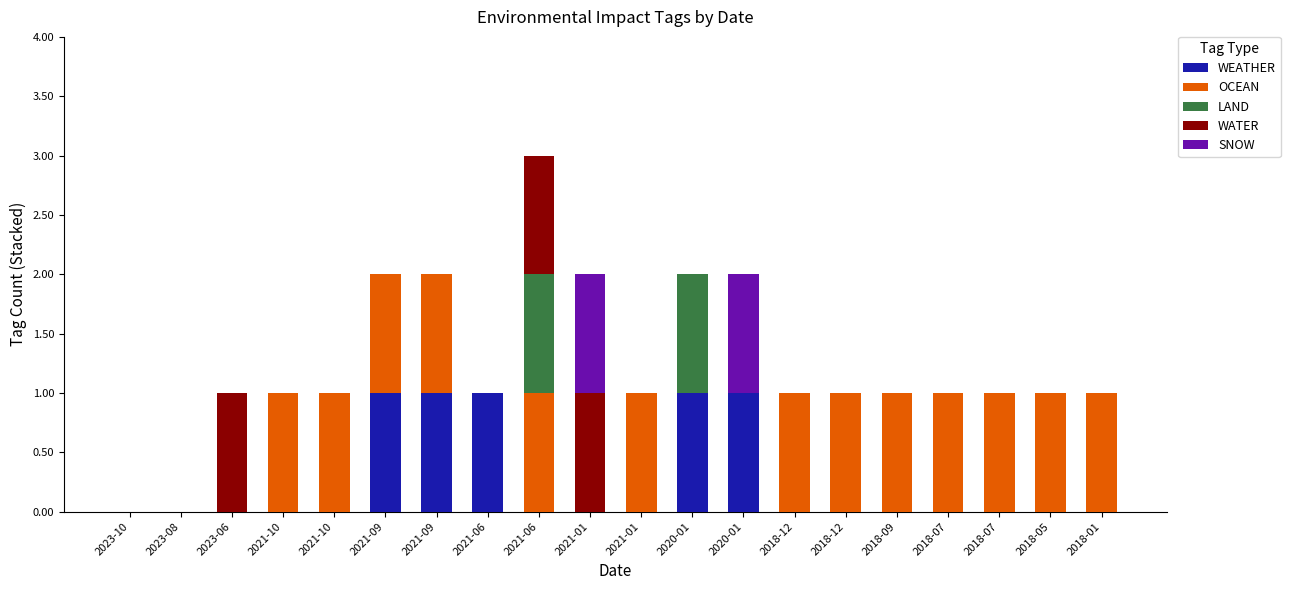

How many distinct data groups are displayed?

5